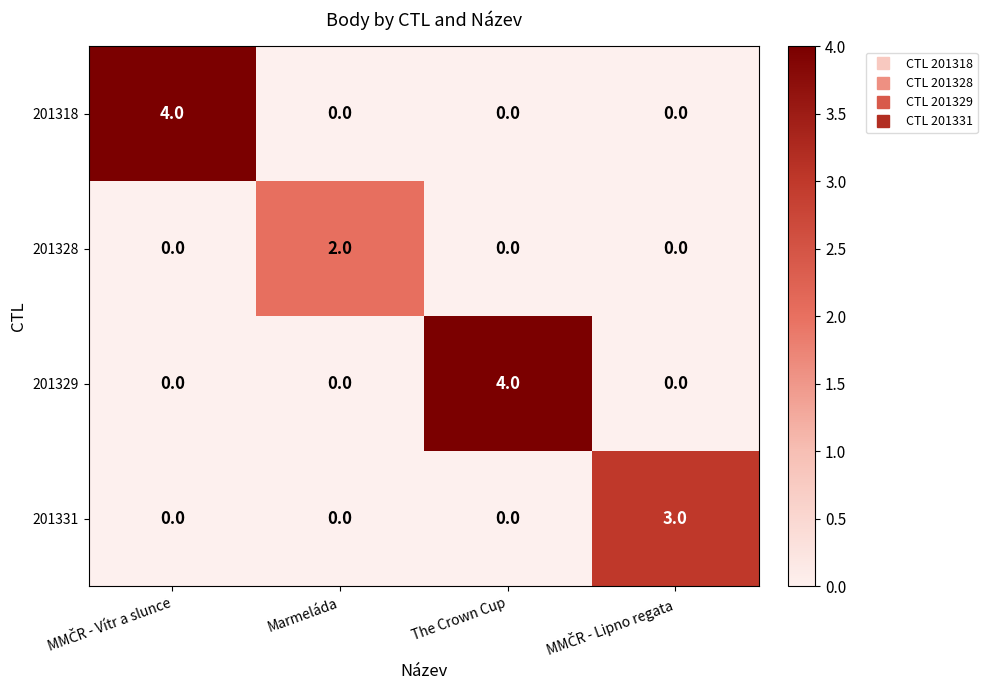

What is the spread (max minus min) of values at The Crown Cup?

4